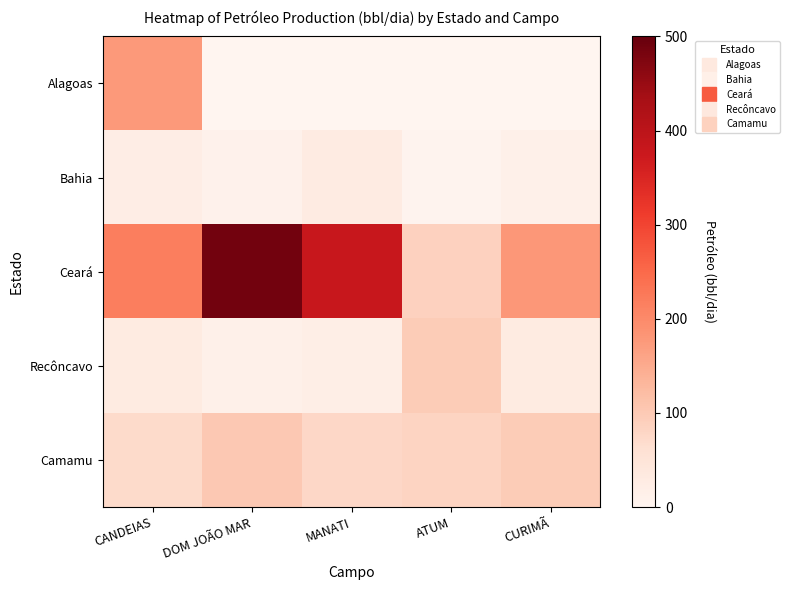

What is the difference between the highest and lowest values at ATUM?

95.8